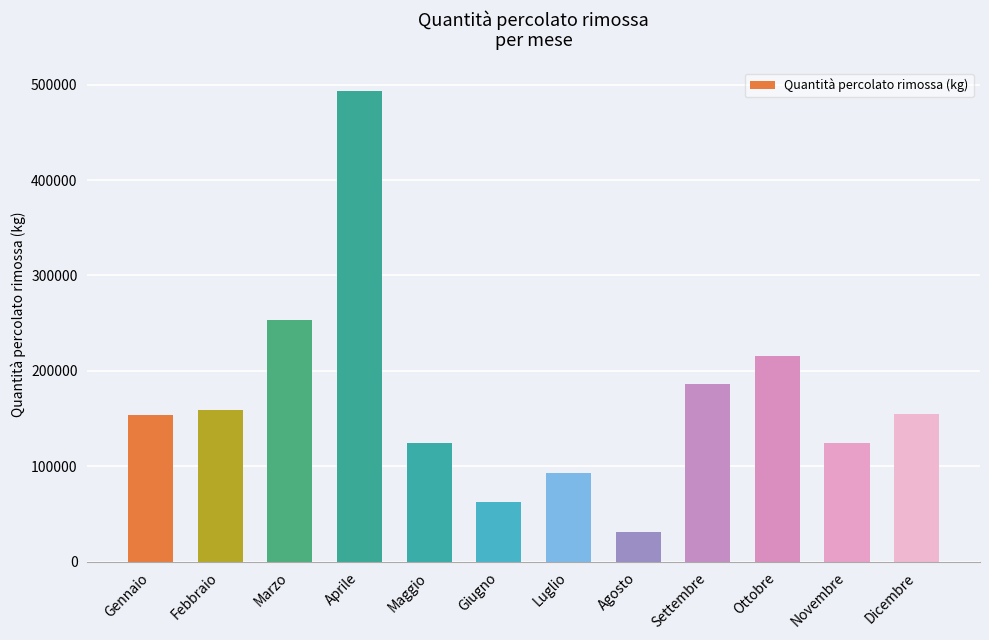

What is the difference between the second highest and second lowest values?

189880